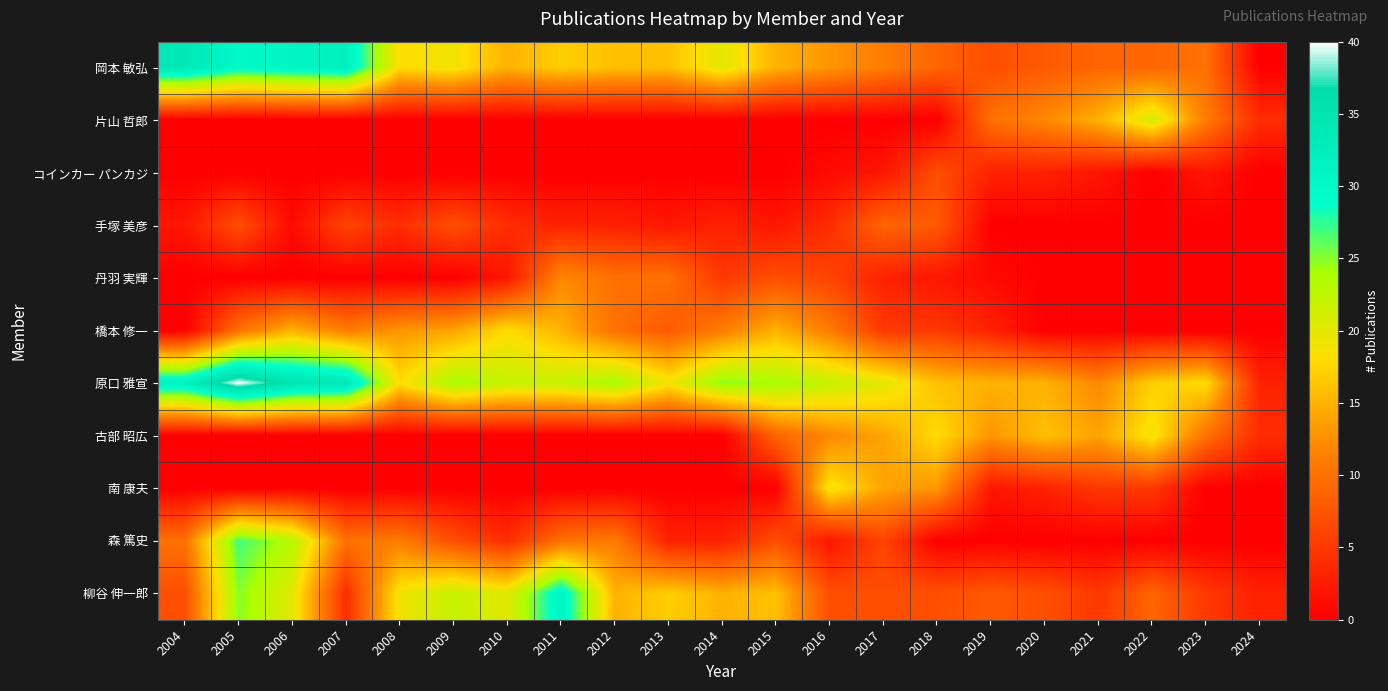

Rank the series by their maximum value, from lowest to highest.

コインカー パンカジ, 手塚 美彦, 丹羽 実輝, 橋本 修一, 古部 昭広, 南 康夫, 片山 哲郎, 森 篤史, 柳谷 伸一郎, 岡本 敏弘, 原口 雅宣